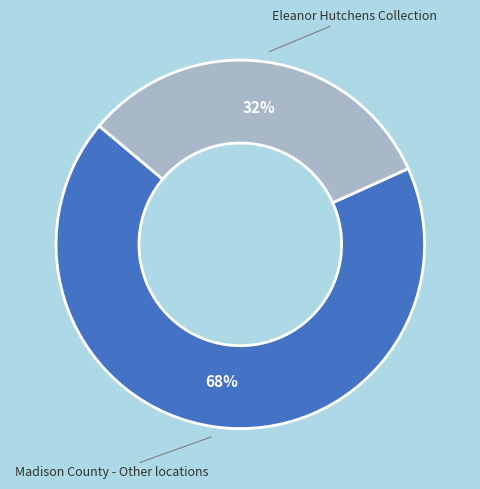

What percentage is the Madison County - Other locations slice, to the nearest percent?

68%